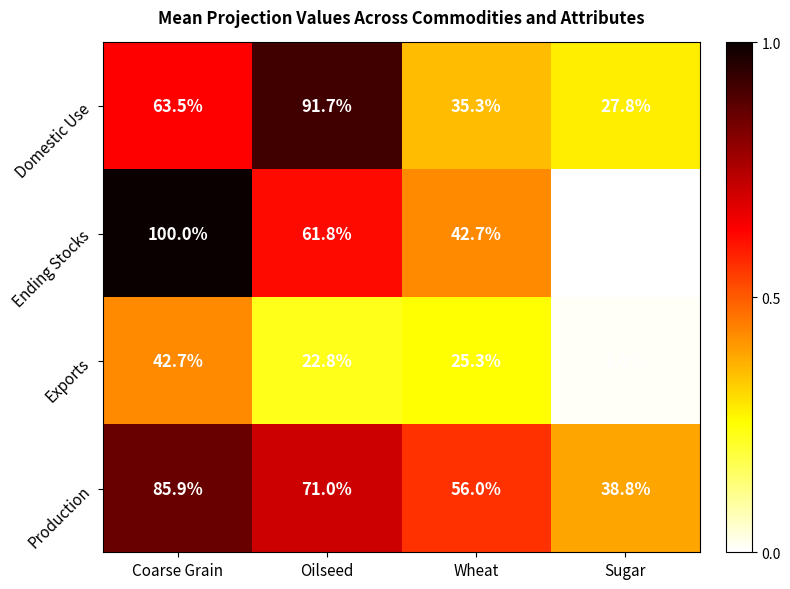

At which category is the sum across all series the highest?

Coarse Grain